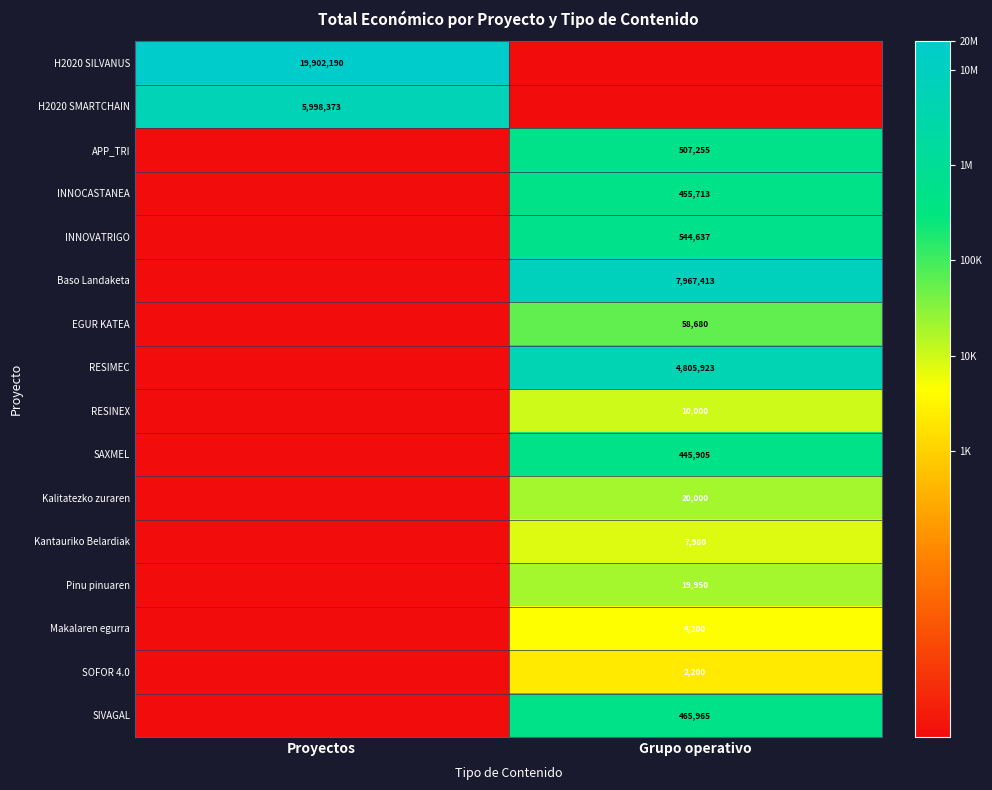

Is it true that Makalaren egurra equals 14.4 at Grupo operativo?

False